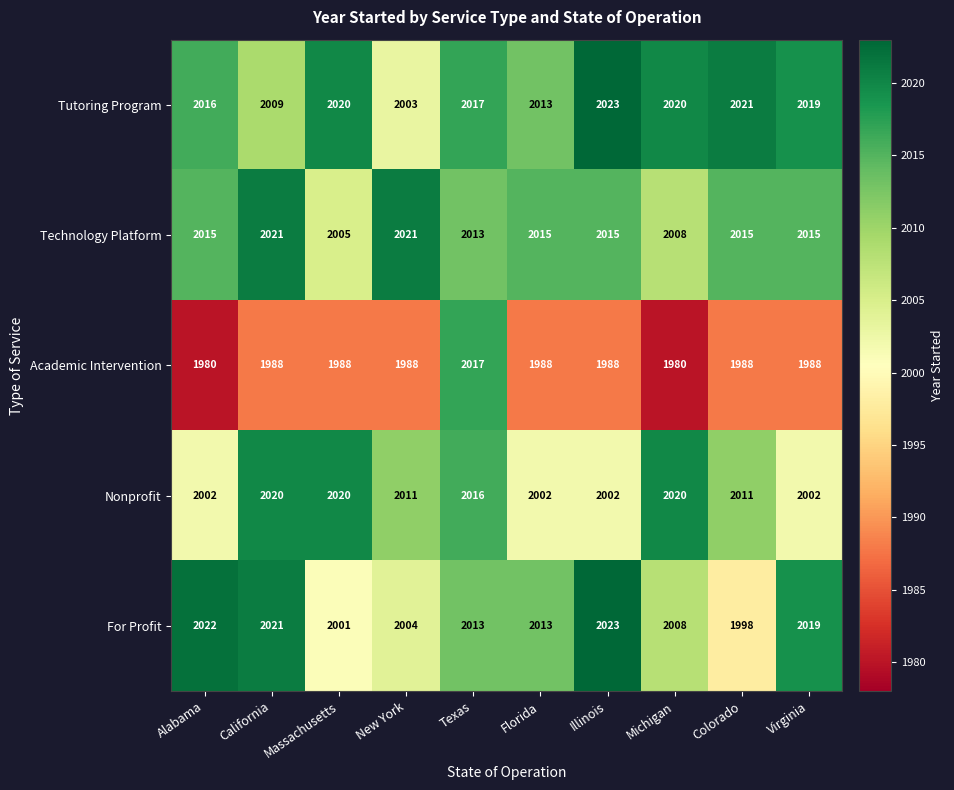

How many data points in Academic Intervention are less than 1988?

2